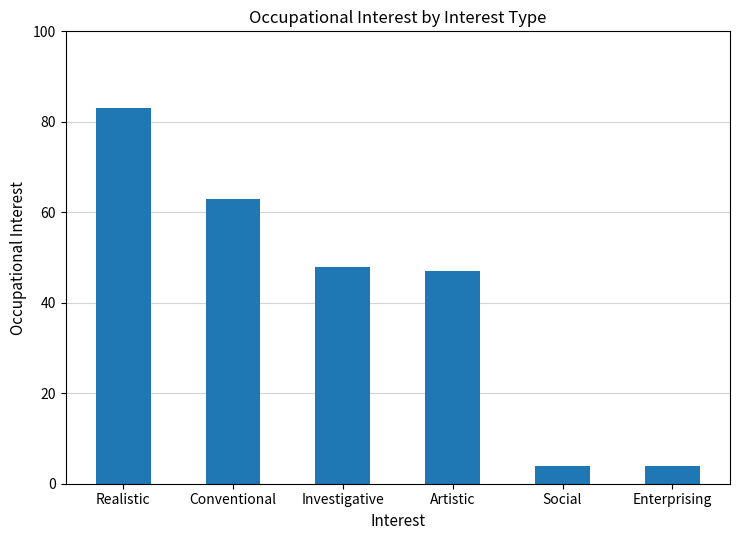

What is the sum of the values at Conventional and Investigative?

111